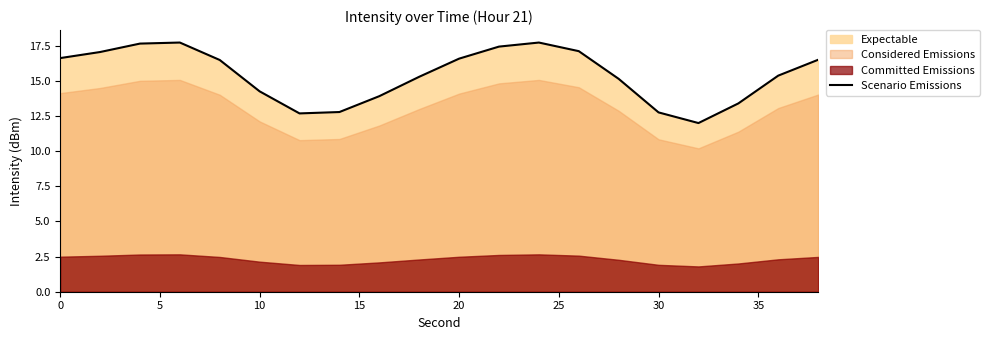

What is the highest value of the Scenario Emissions series?

17.7